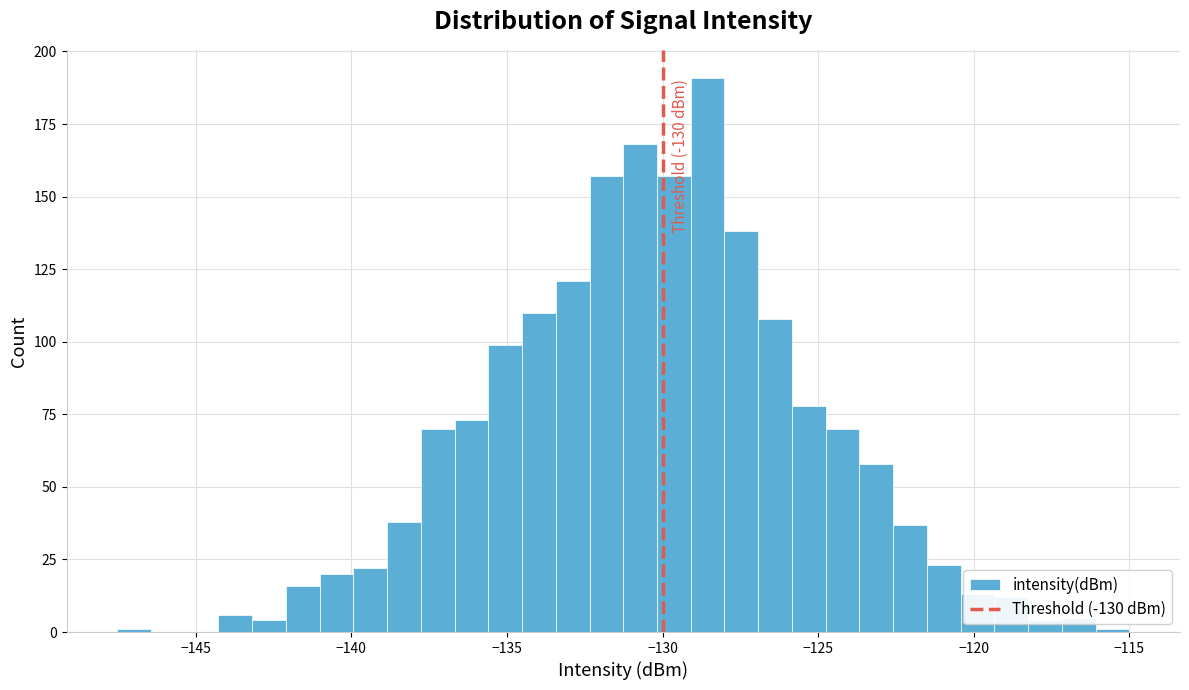

Read against the x-axis, roughly where is the centre of the tallest bar?

-128.5